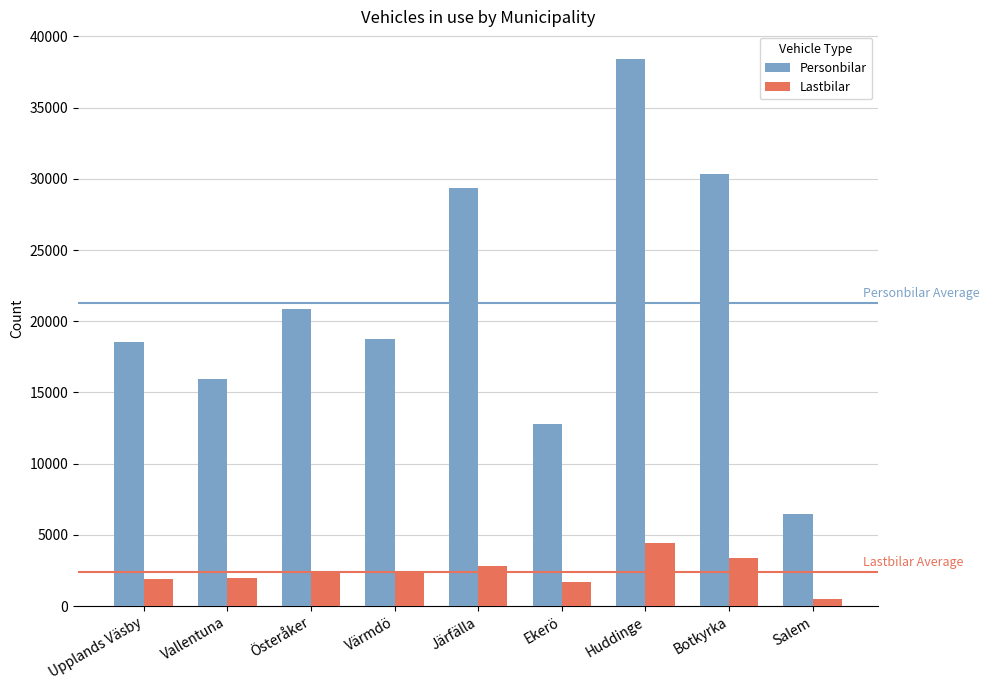

Count the number of data series in this chart.

2